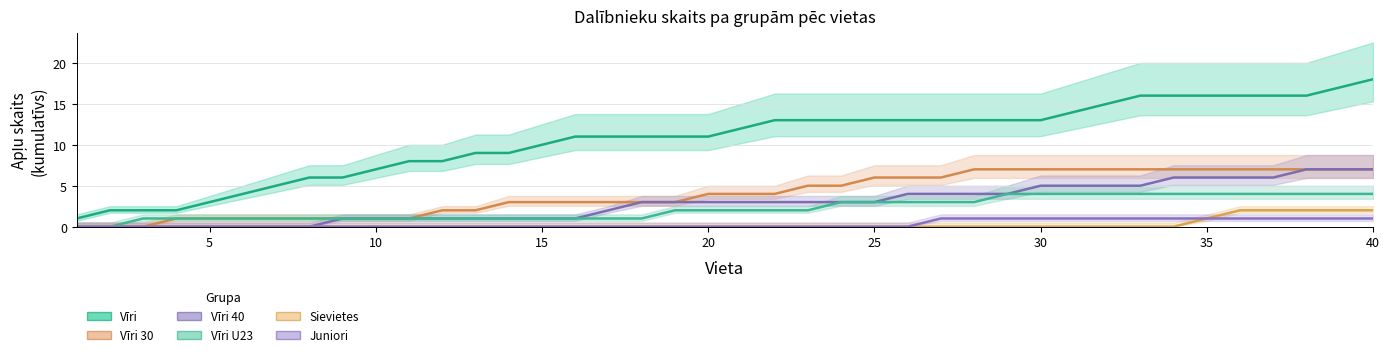

What is the sum of all Juniori values?

14